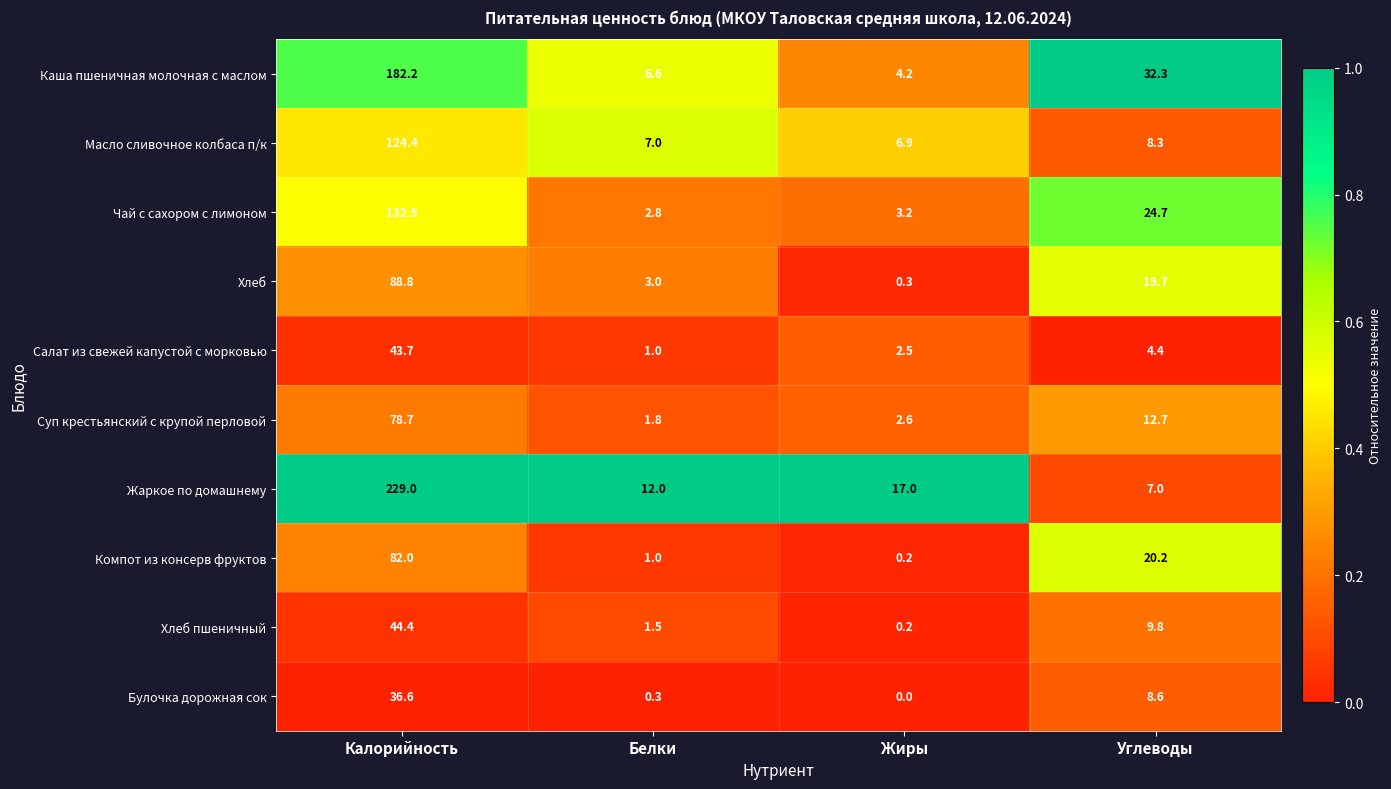

Which category has the highest value across all series?

Калорийность